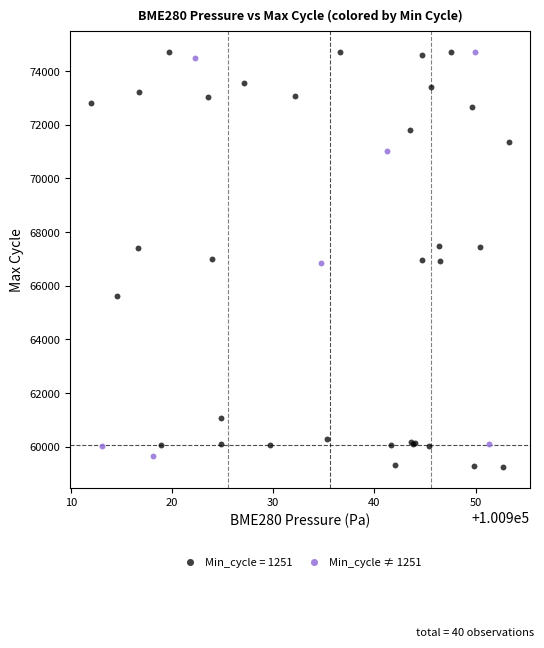

What are all the series names shown in the legend?

Min_cycle = 1251, Min_cycle ≠ 1251